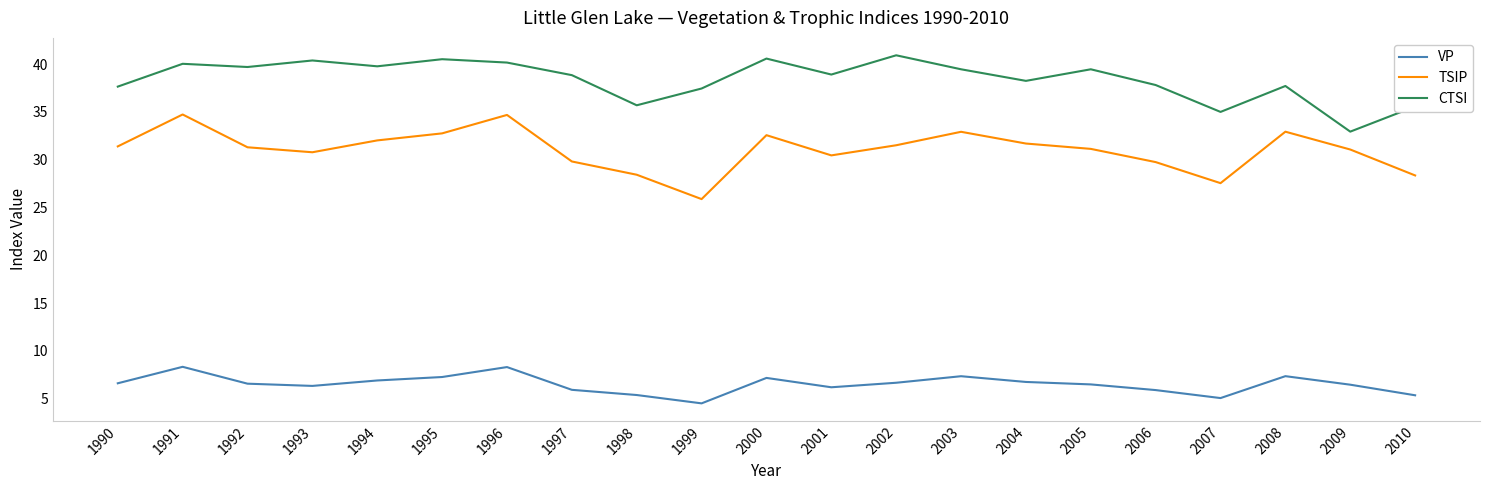

What is the total value across all series at 2002?

79.1